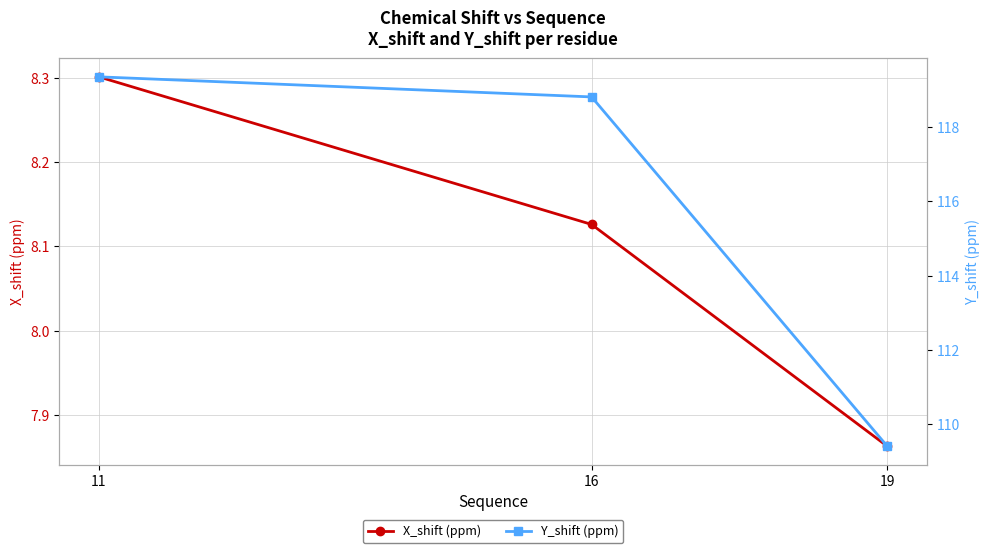

Does the chart have visible grid lines?

Yes